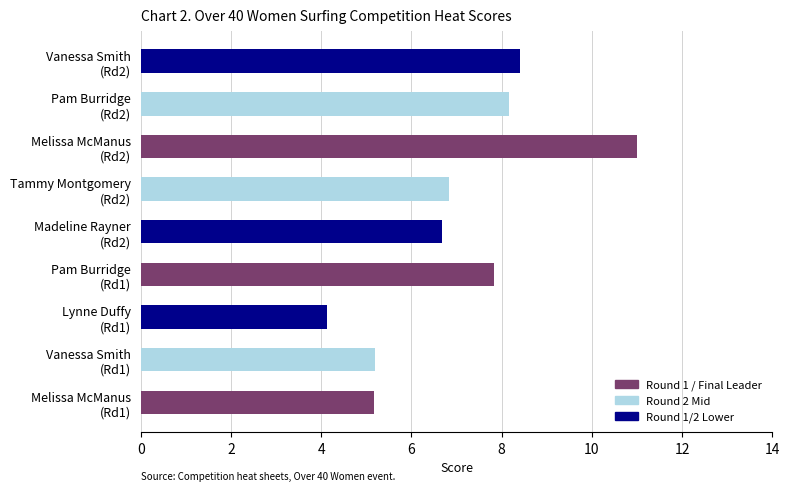

What is the difference between the maximum and minimum values?

6.9